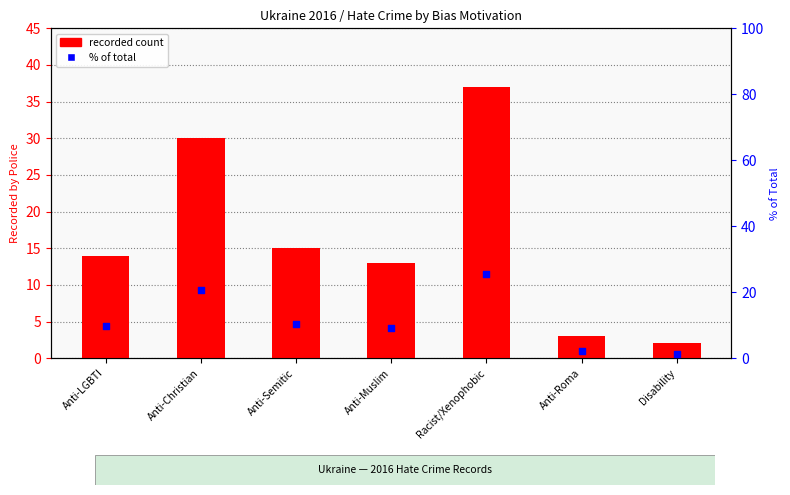

Which series contains the highest Y value?

recorded count